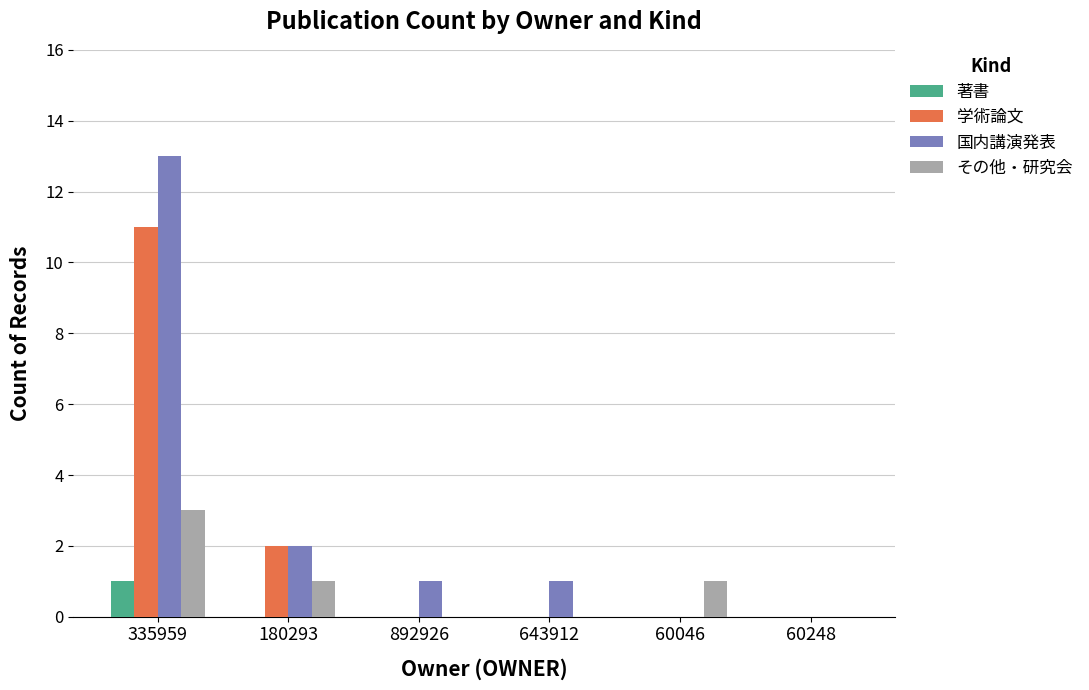

What are all the series names shown in the legend?

著書, 学術論文, 国内講演発表, その他・研究会